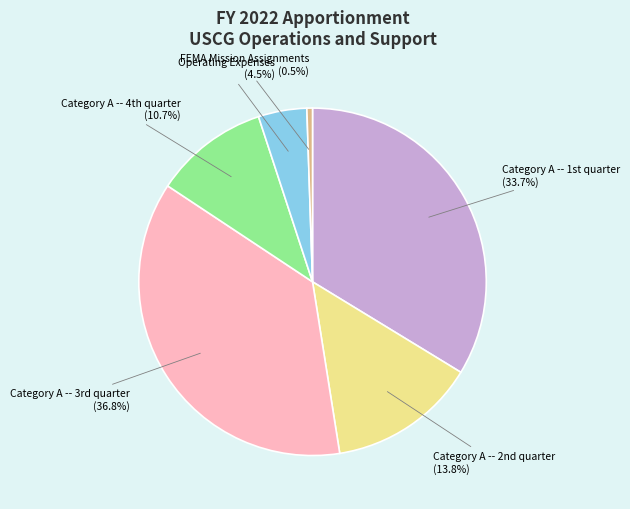

Is there any slice that represents more than half of the pie?

No